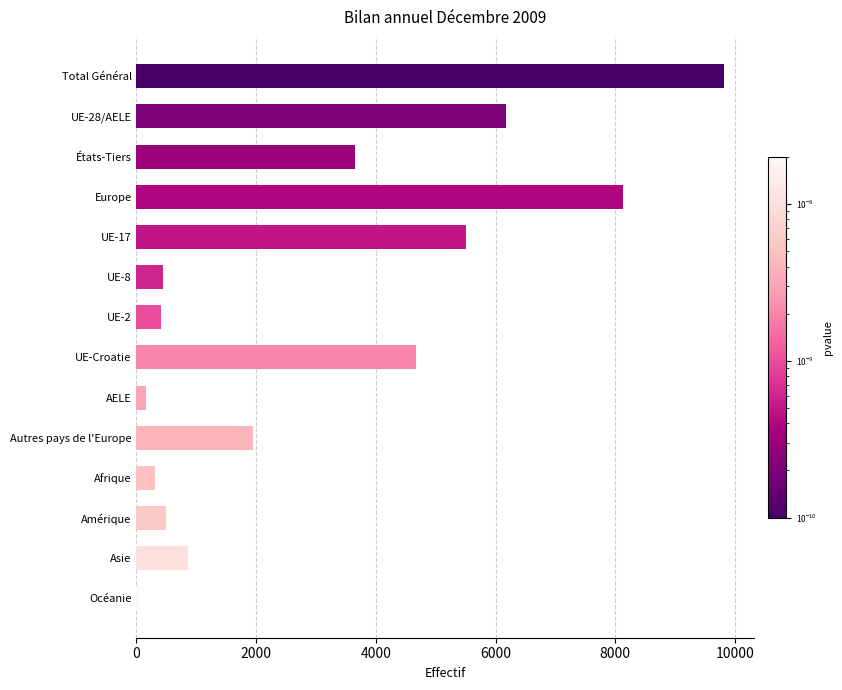

What is the average value?

3042